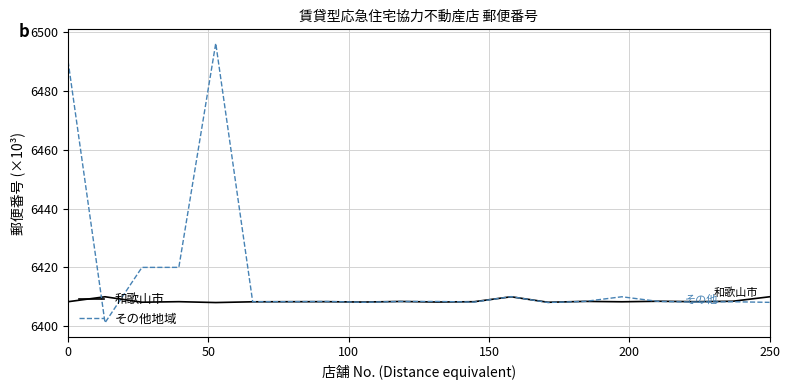

List the series in order of their overall mean, lowest first.

和歌山市, その他地域